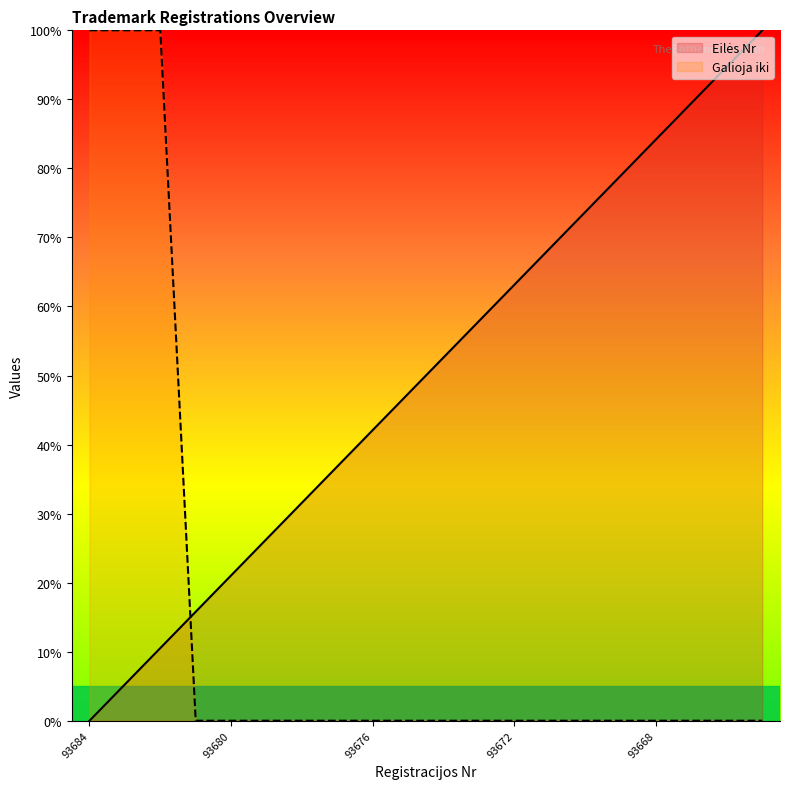

Which category has the lowest value in the Eilės Nr series?

93684